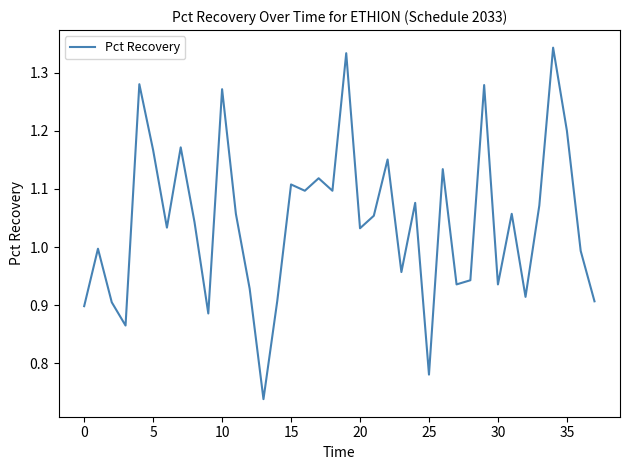

How many interior local valleys (lower than both neighbors) does the data have?

12